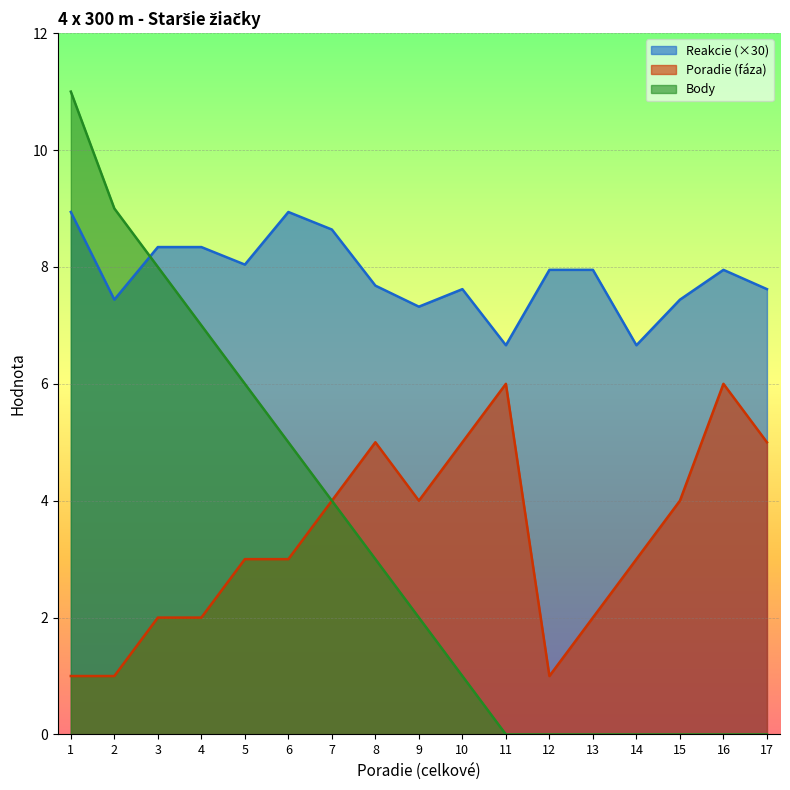

What is the total value across all series at 4?

17.3